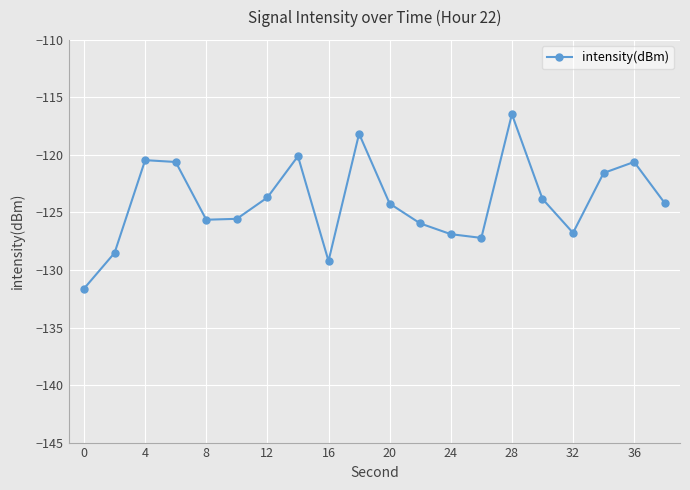

What is the smallest value displayed?

-131.6